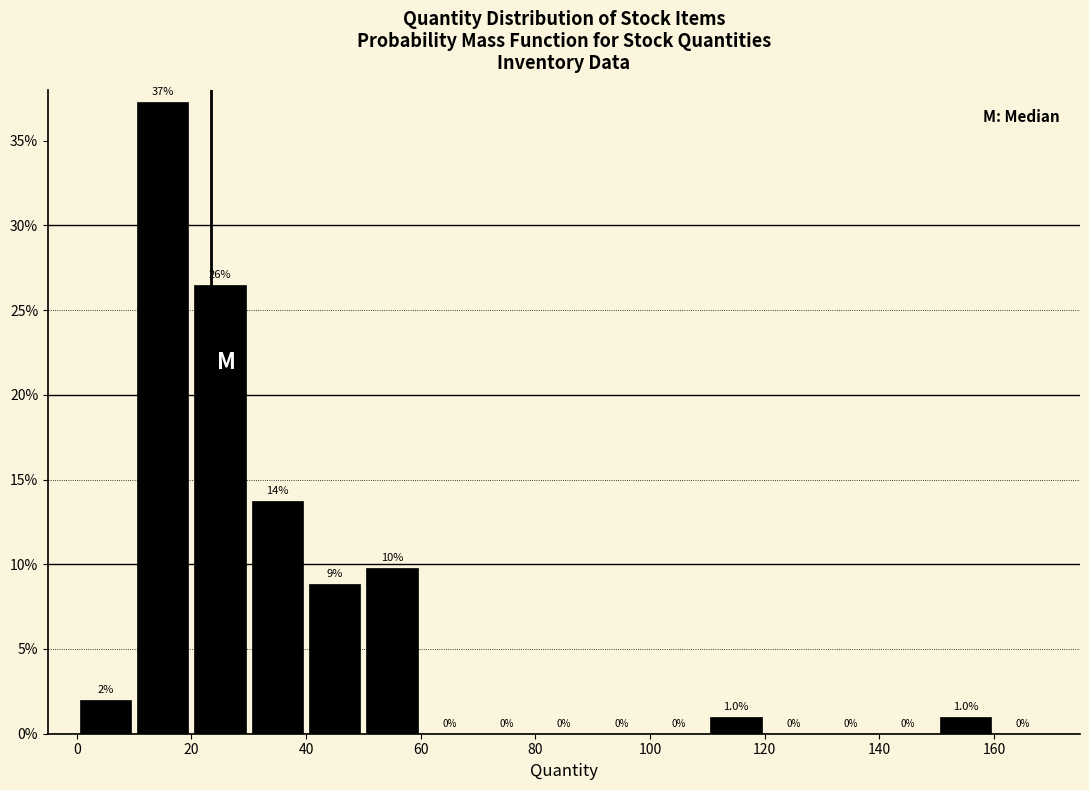

Which range on the x-axis has the tallest bar?

10 to 20